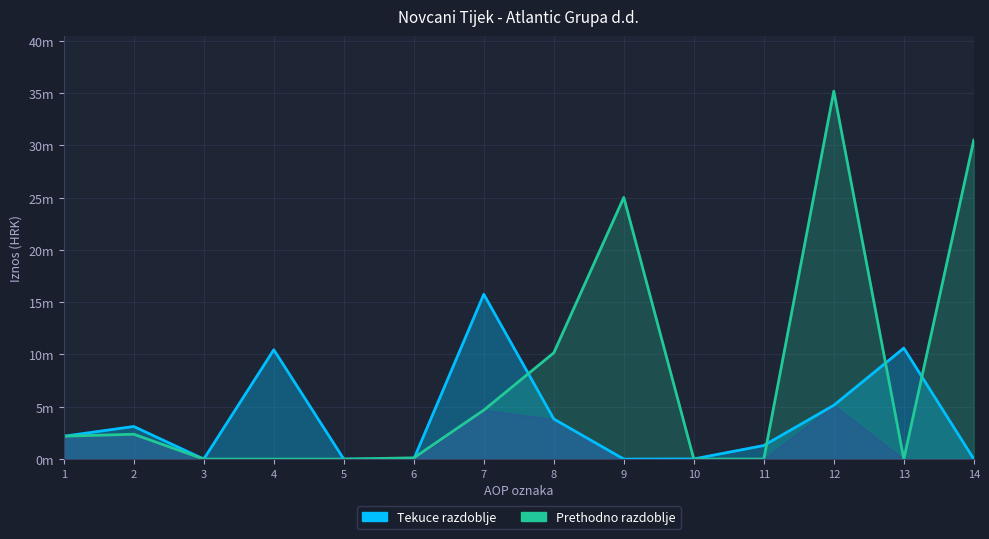

Count the number of data series in this chart.

2